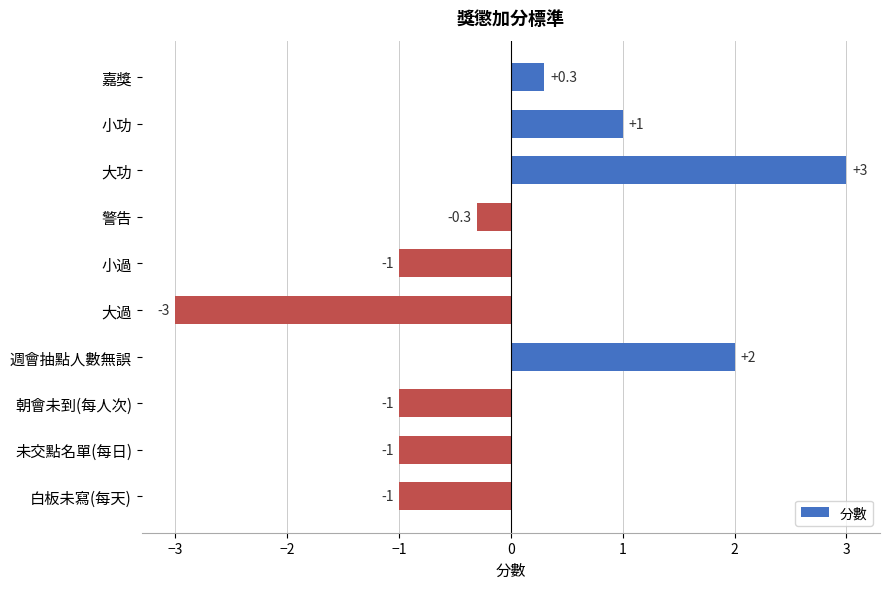

Count the values in the range -1 to 1.

7